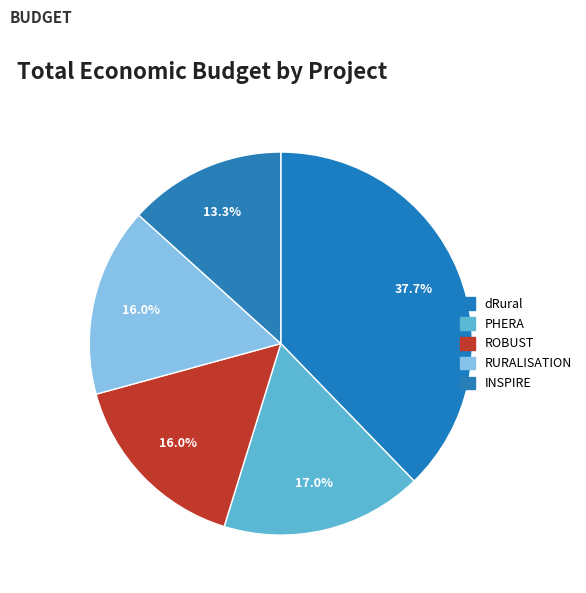

How many slices are in this pie chart?

5